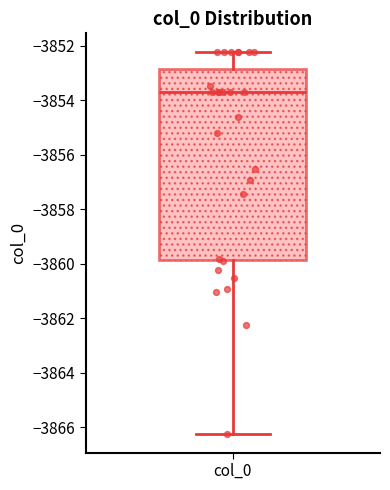

Where is the upper edge of the box for col_0 on the y-axis? The values are not printed on the chart, so give them approximately, as read against the axis.

-3852.8